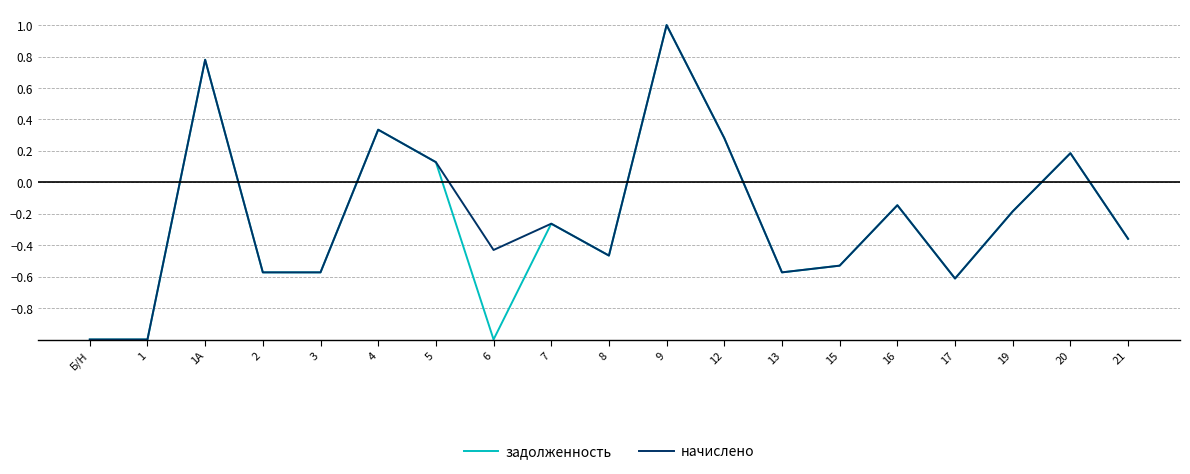

What is the greatest value displayed?

1.0